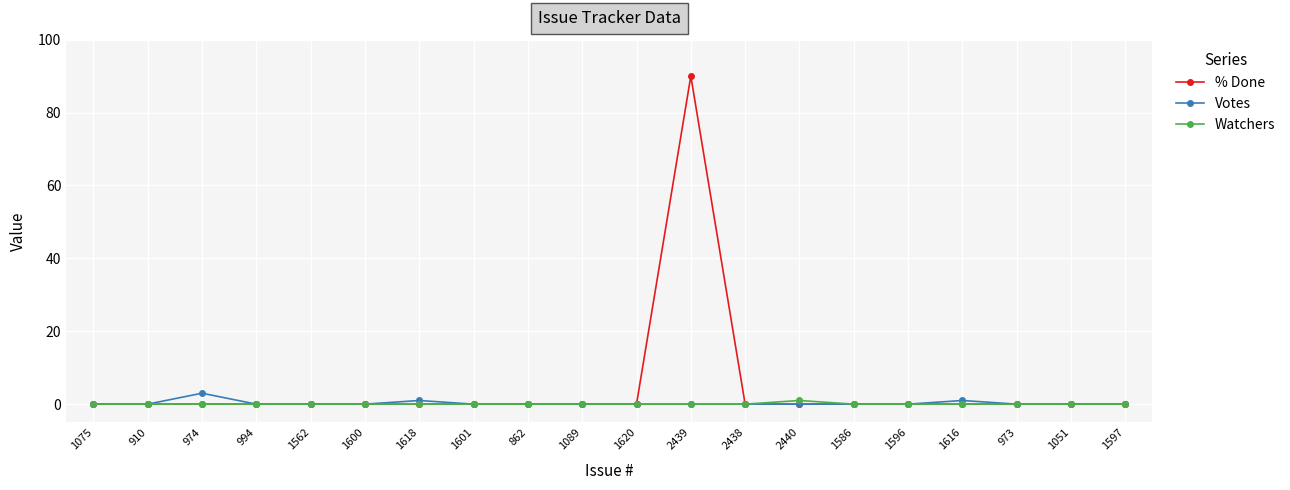

How many categories are shown in the chart?

20